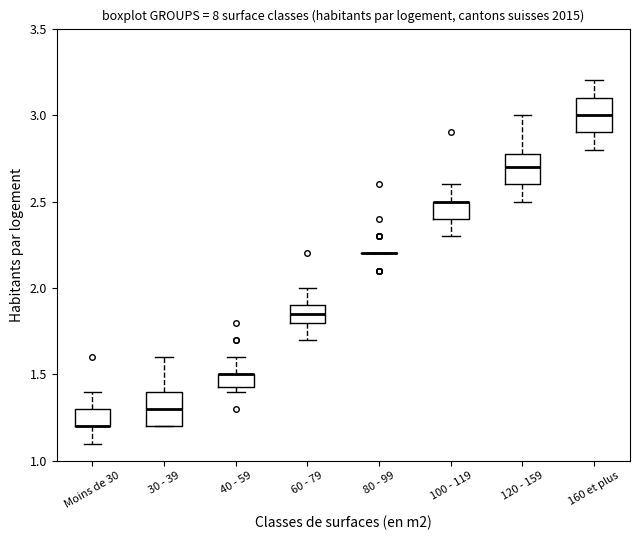

Where is the lower edge of the box for 160 et plus on the y-axis? The values are not printed on the chart, so give them approximately, as read against the axis.

2.90